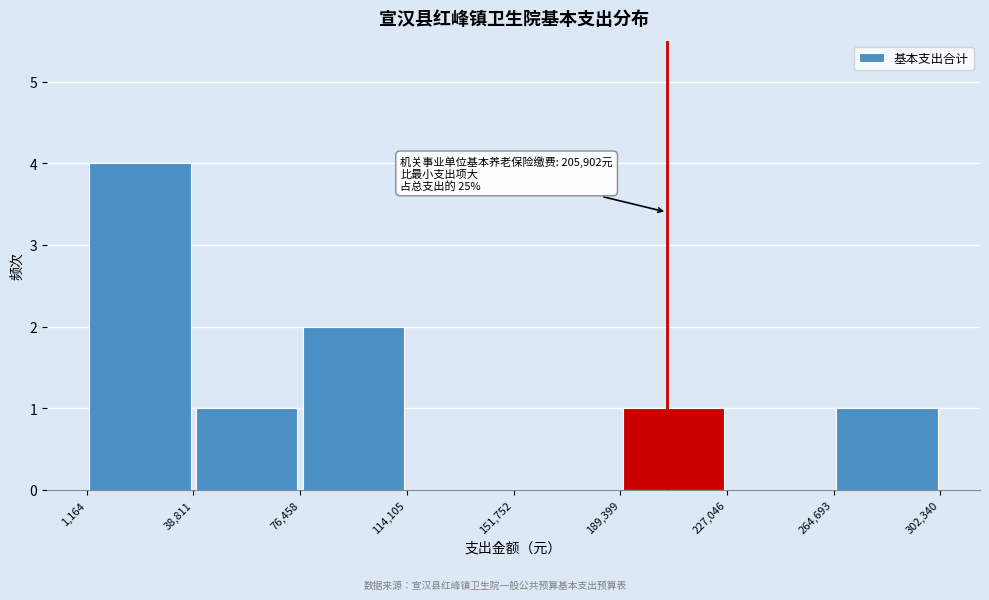

Which range on the x-axis has the tallest bar?

1,164 to 38,811